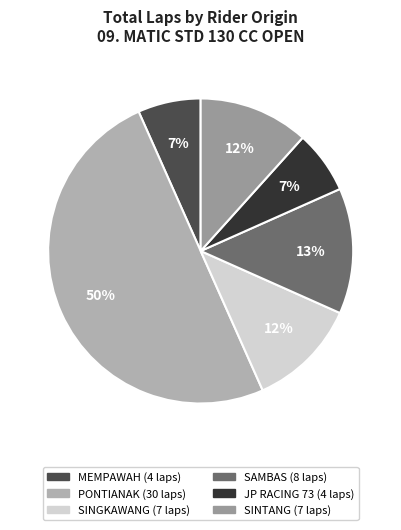

To the nearest percent, what is the difference between the largest and smallest slice percentages?

43%